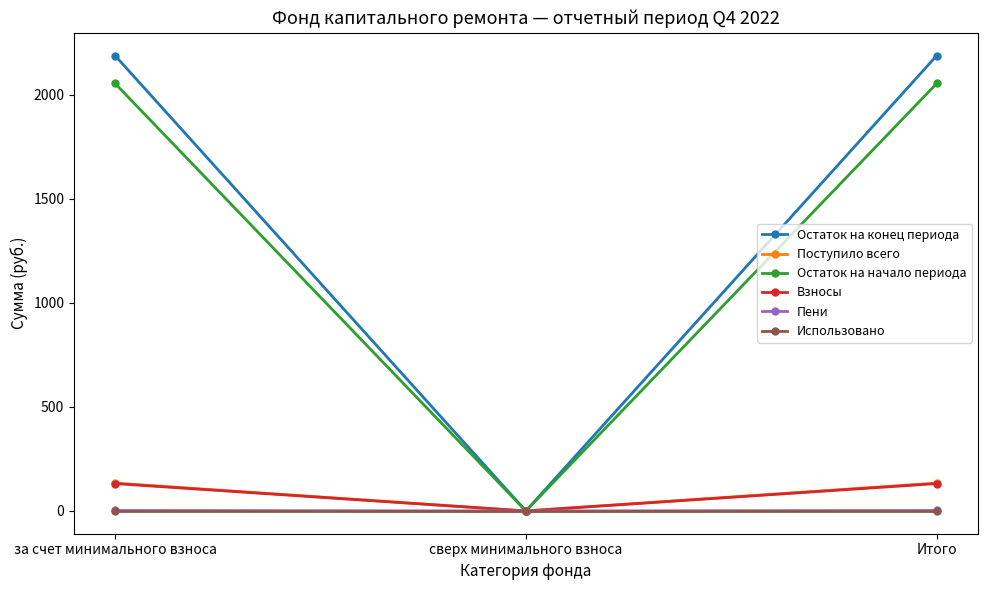

Where does the Взносы series first go above 131?

за счет минимального взноса